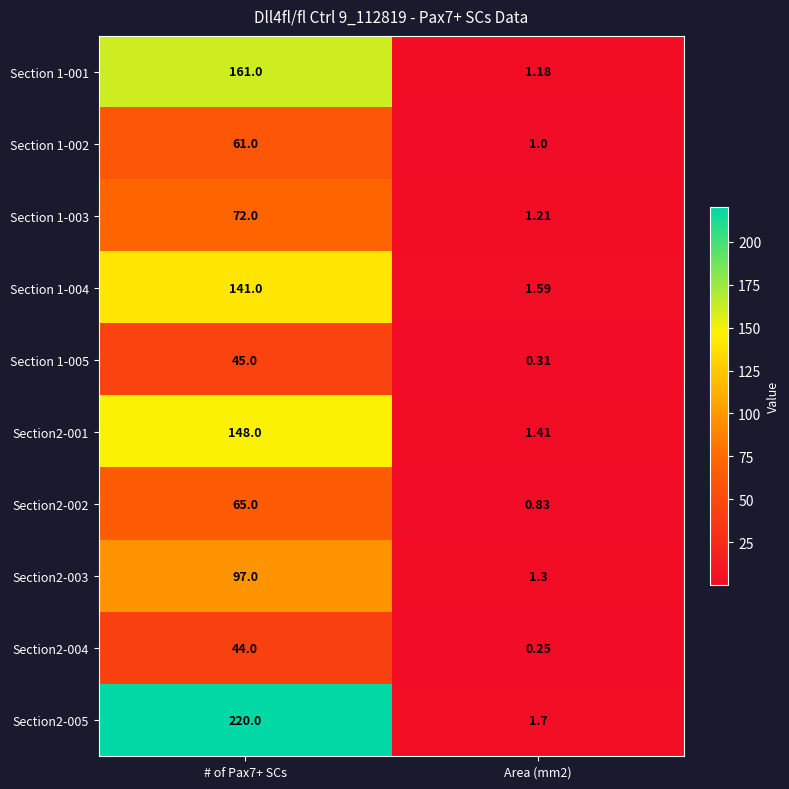

What is the spread (max minus min) of values at # of Pax7+ SCs?

176.0